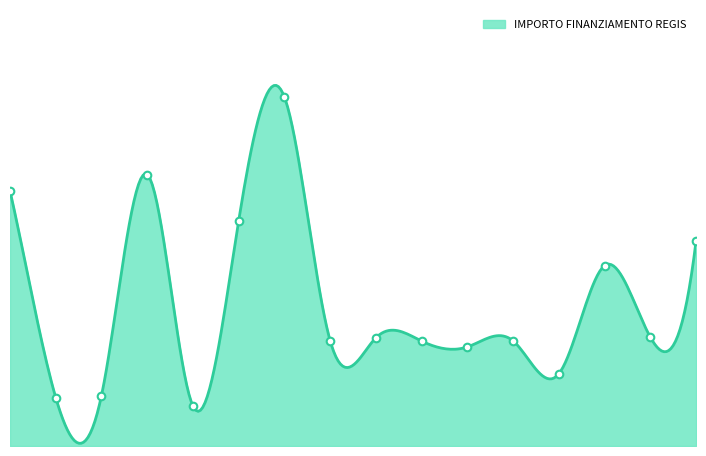

Which has a higher value, GARBAGNATE MILANESE or CUCCIAGO?

GARBAGNATE MILANESE